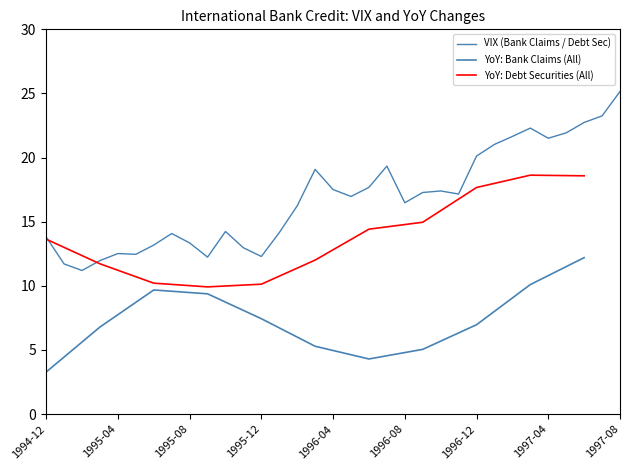

What is the greatest value displayed?

25.1